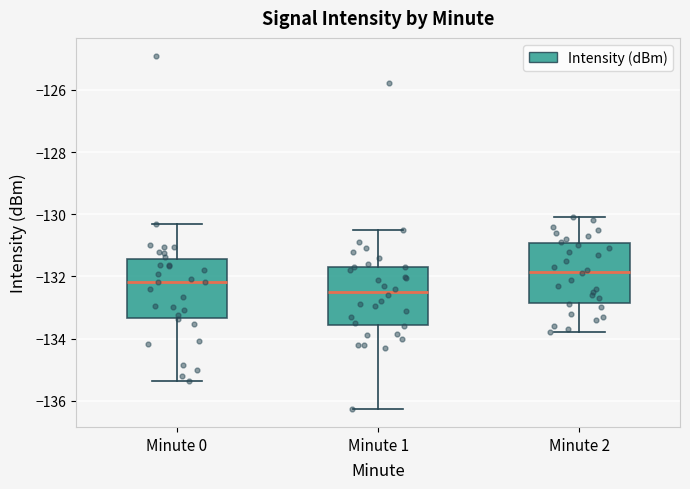

Reading left to right, transcribe this box plot: for each box, give where its median line is, the range the box spans, and where its two whiskers end, as read against the y-axis. The values are not printed on the chart, so give them approximately, as read against the axis.

Minute 0: median -132.2, box -133.4 to -131.4, whiskers -135.4 to -130.4
Minute 1: median -132.4, box -133.6 to -131.8, whiskers -136.2 to -130.4
Minute 2: median -131.8, box -132.8 to -131.0, whiskers -133.8 to -130.0